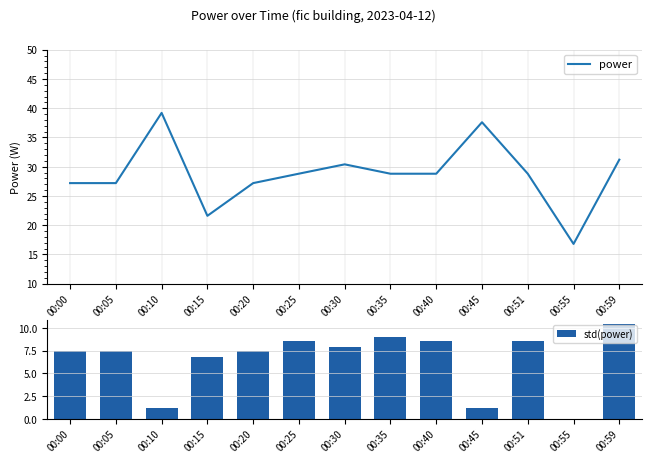

What is the value of the power bar at the 2nd from the left?

27.2